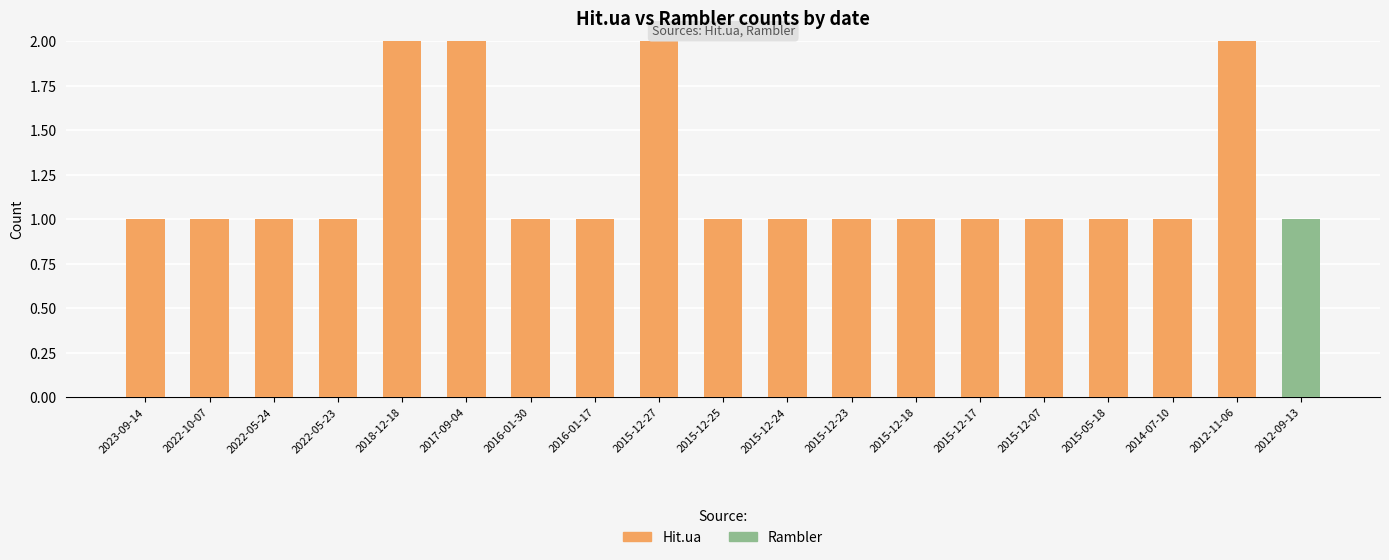

How many Hit.ua values are between 1 and 2?

18